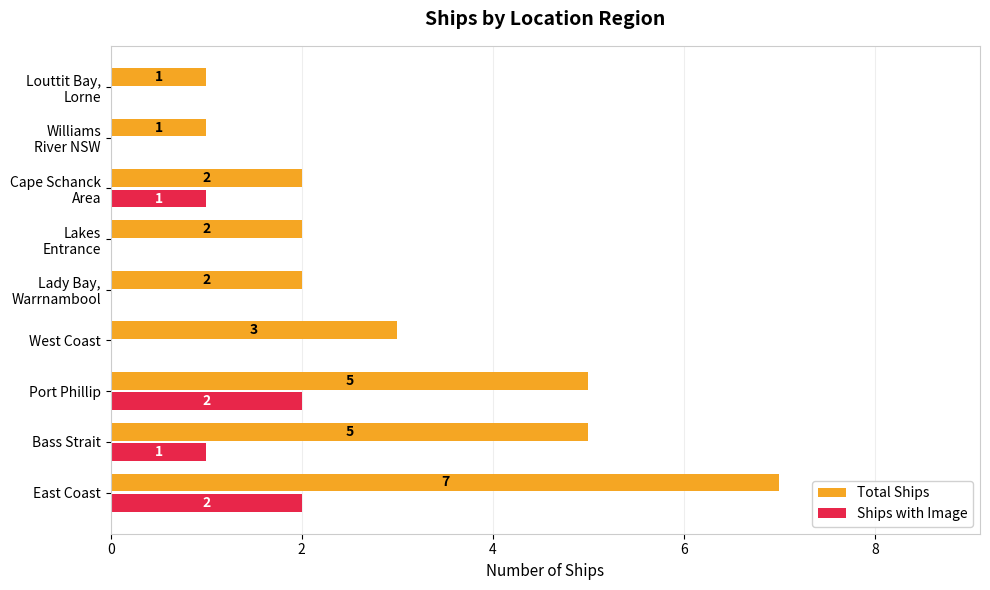

Which category has the highest value across all series?

East Coast